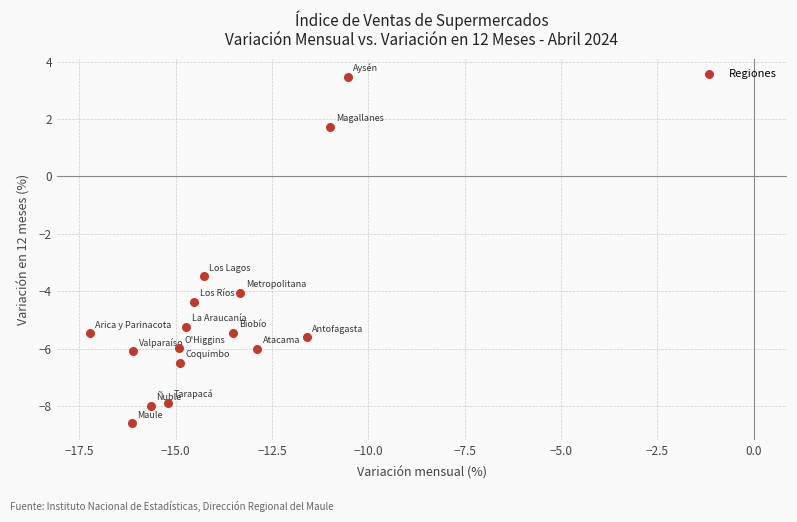

What is the range of Y values (max minus min)?

12.1